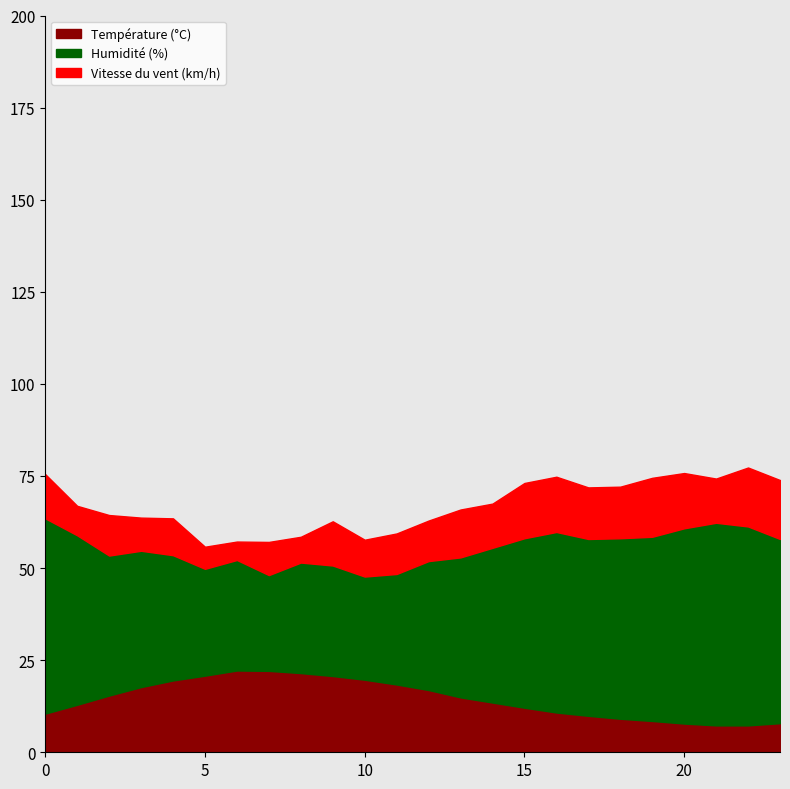

What value does the Température (°C) series have at 01:00?

12.1